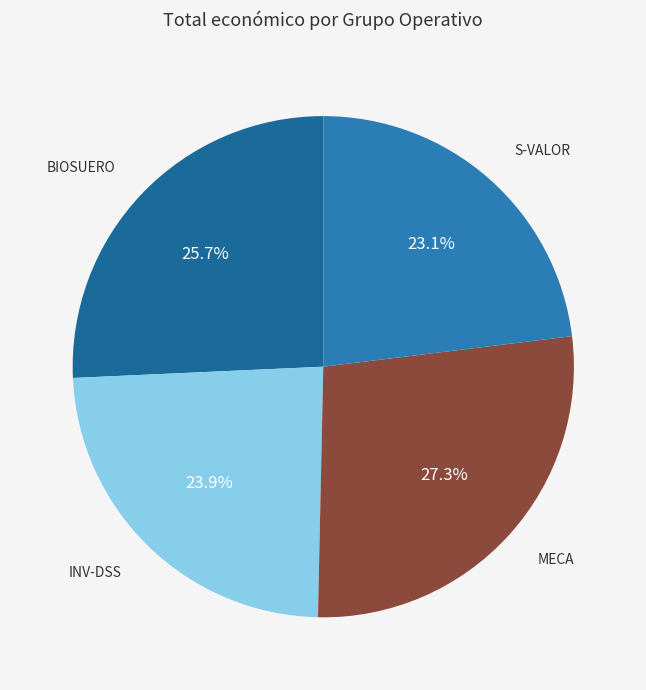

To the nearest percent, what is the combined percentage of BIOSUERO and MECA?

53%